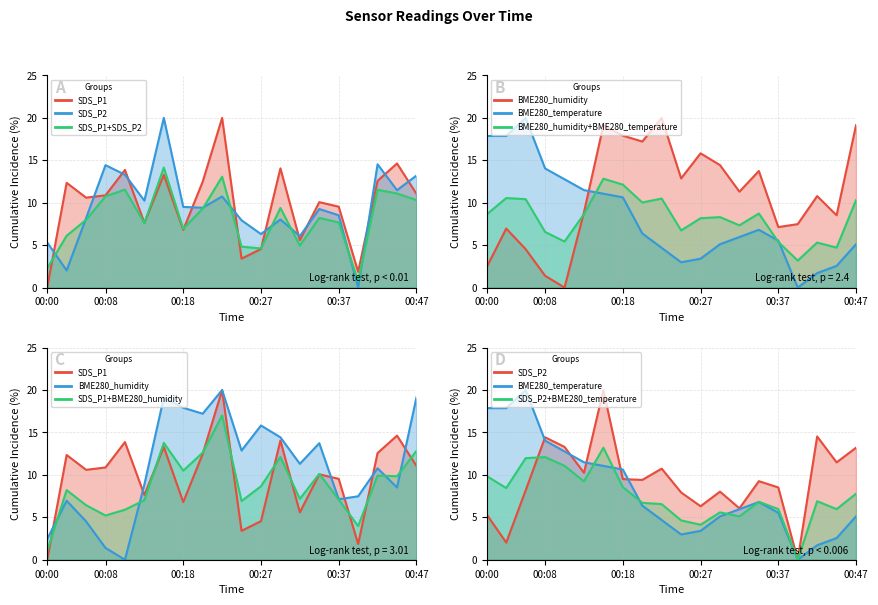

What value does the BME280_humidity series have at 00:25?

12.9